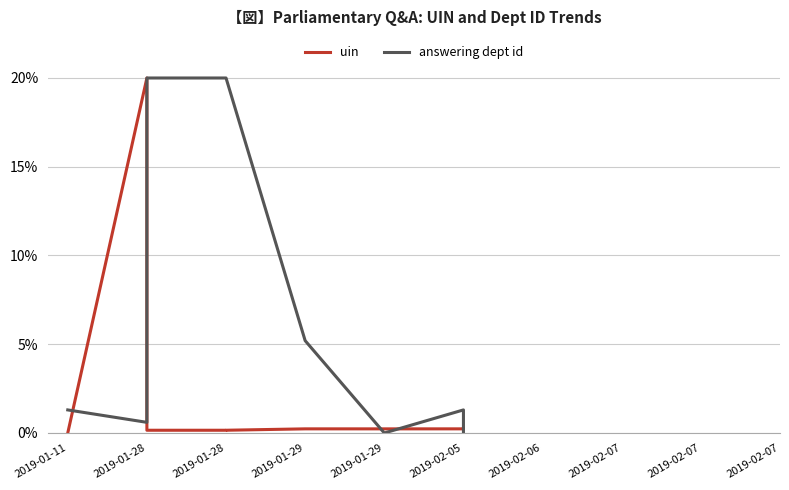

How many data points does each series have?

10